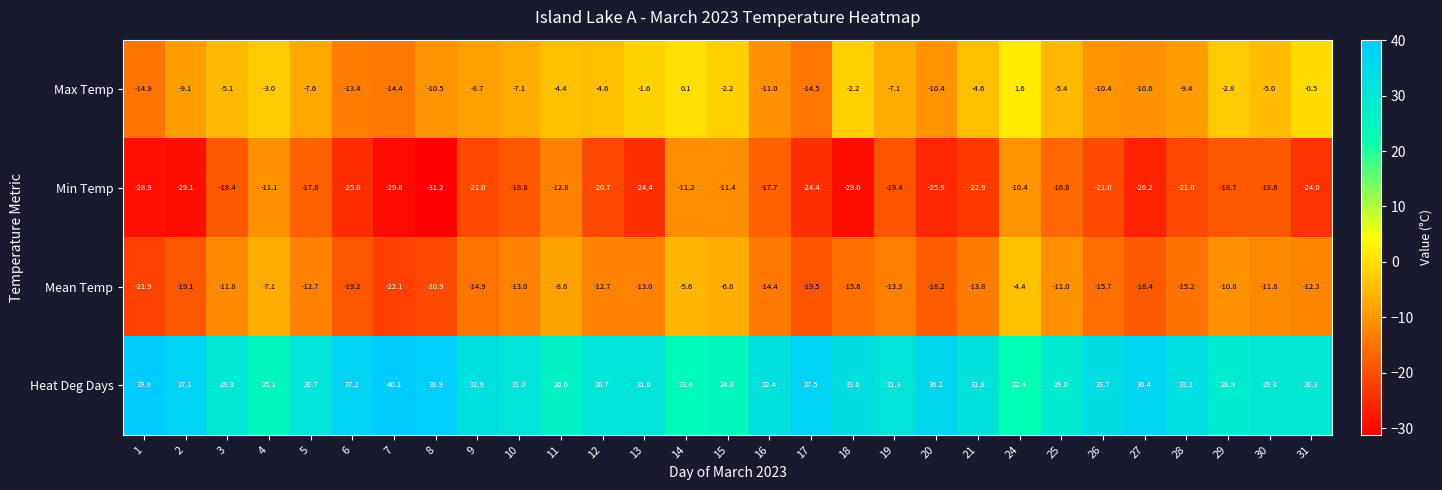

Is it true that Heat Deg Days equals 57.1 at 20?

False